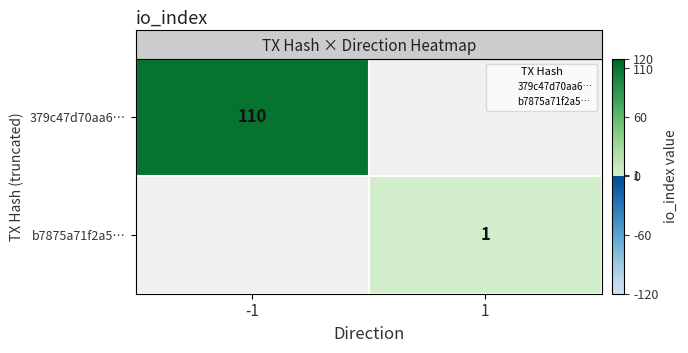

Which series has the widest spread of values?

row_0